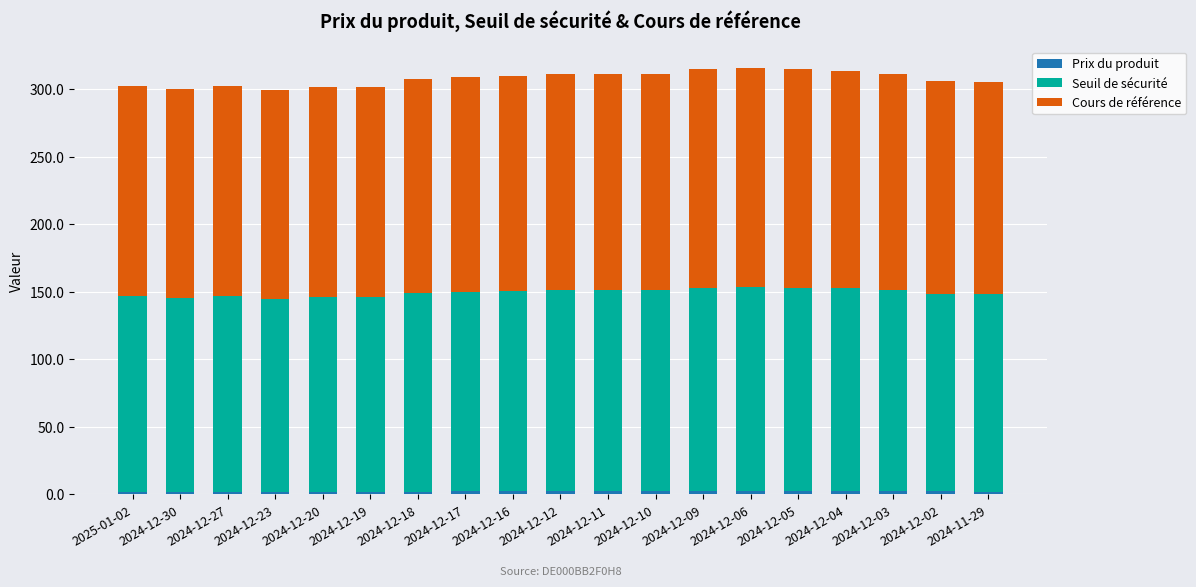

Is it true that Cours de référence equals 268.9 at 2024-12-10?

False